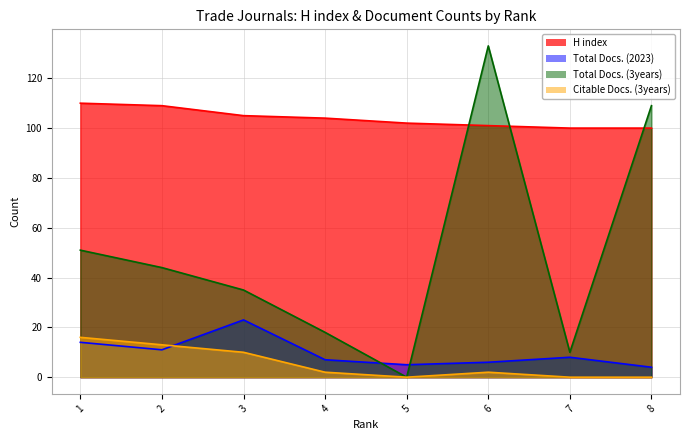

At how many categories does at least one series exceed 67?

8